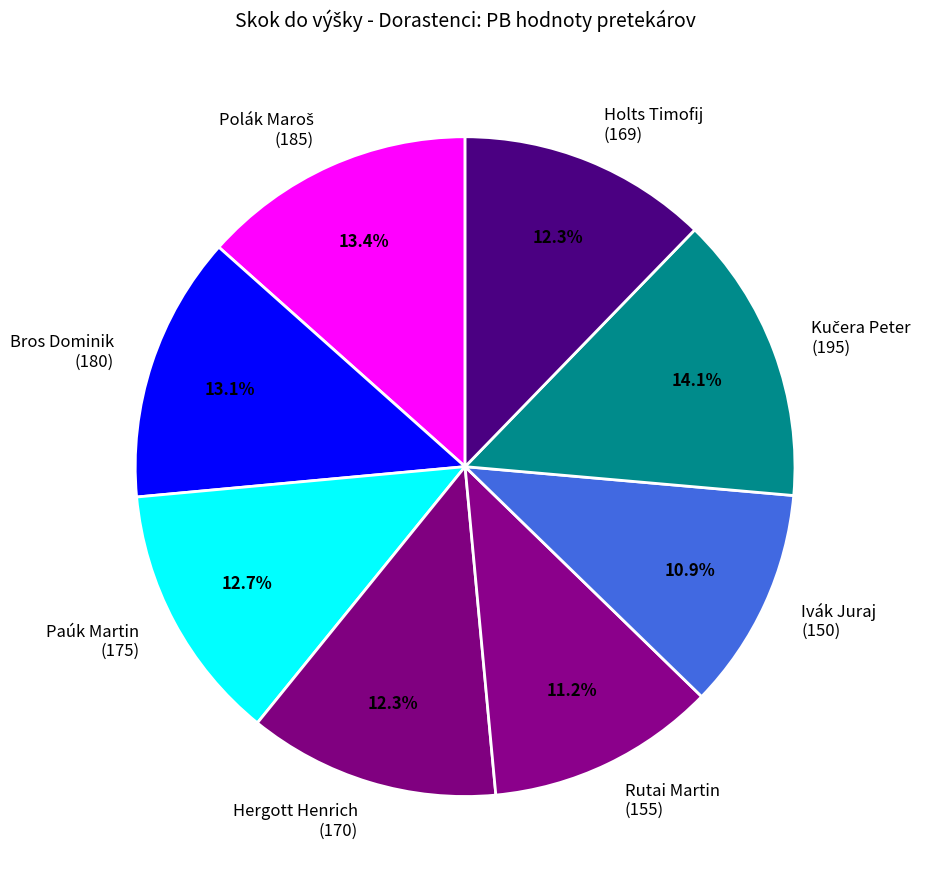

Which has a higher value, Ivák Juraj (150) or Hergott Henrich (170)?

Hergott Henrich (170)